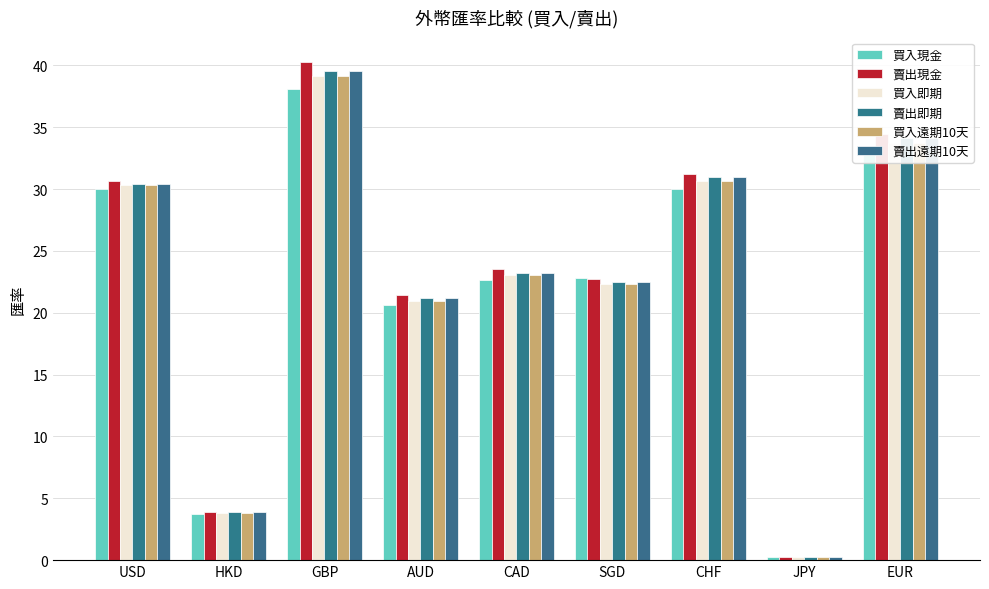

Which has a higher value, HKD or SGD?

SGD